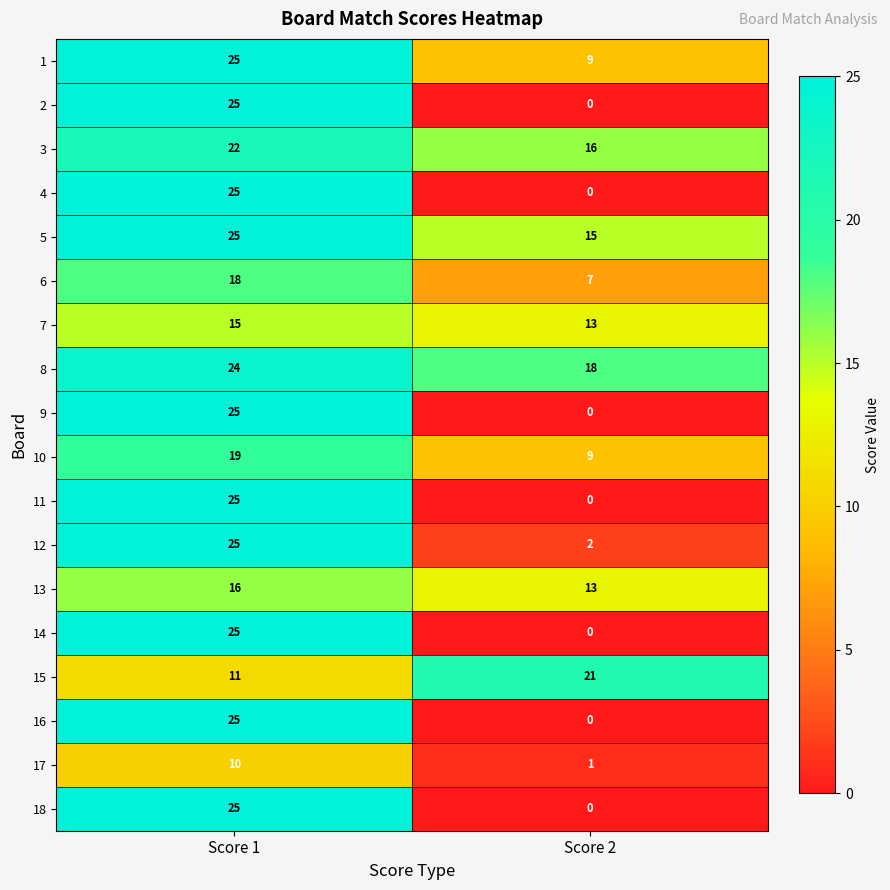

What is the difference between the highest and lowest values at Score 1?

15